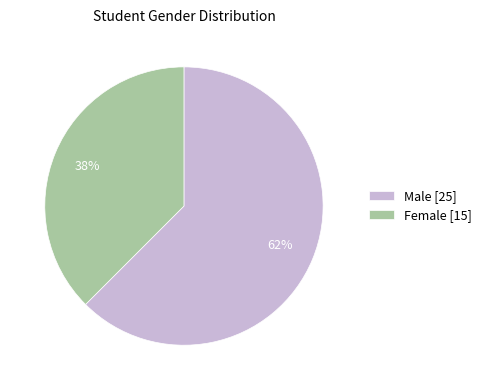

What percentage is the Female [15] slice, to the nearest percent?

38%